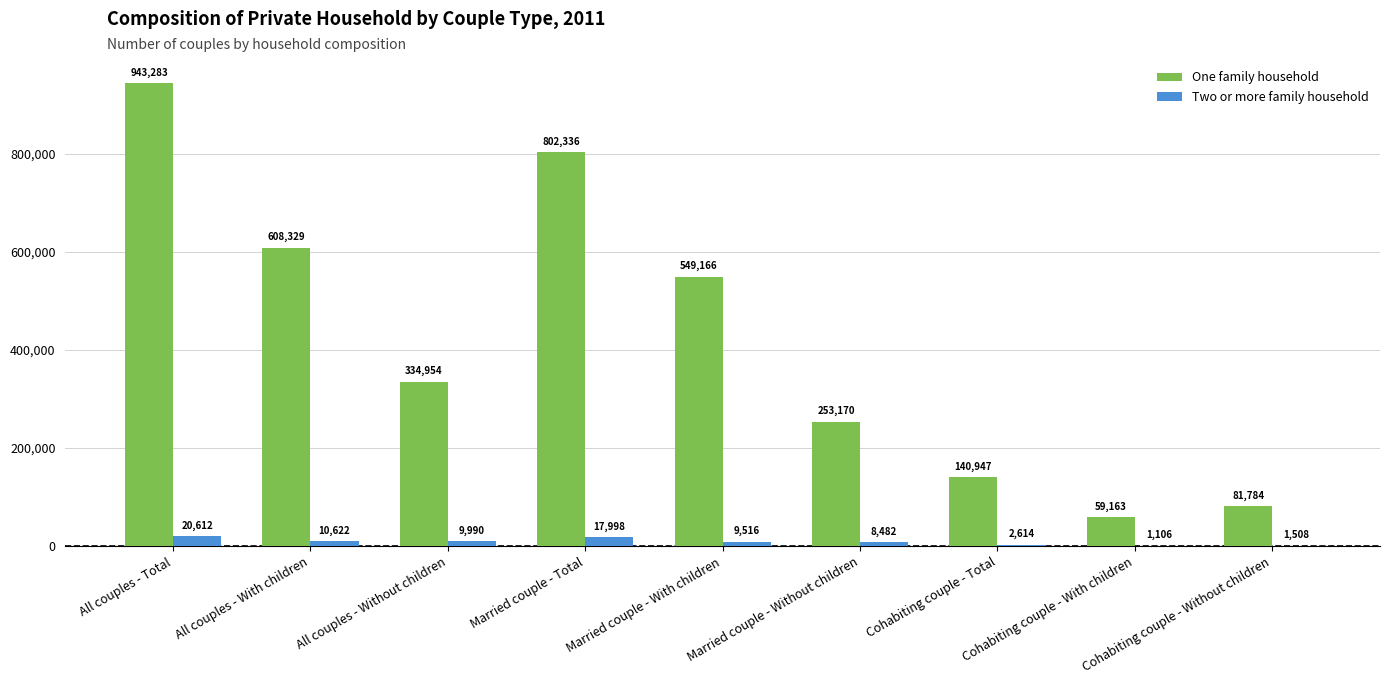

How many groups of bars are there?

9